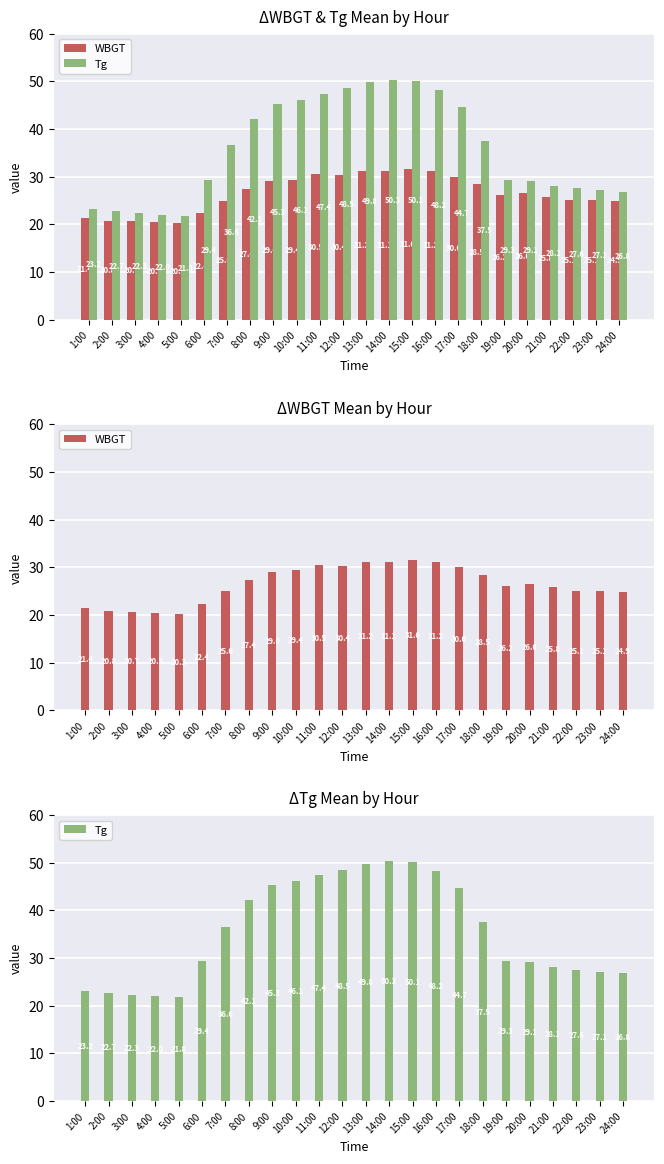

What is the label of the 2nd bar from the left?

2:00